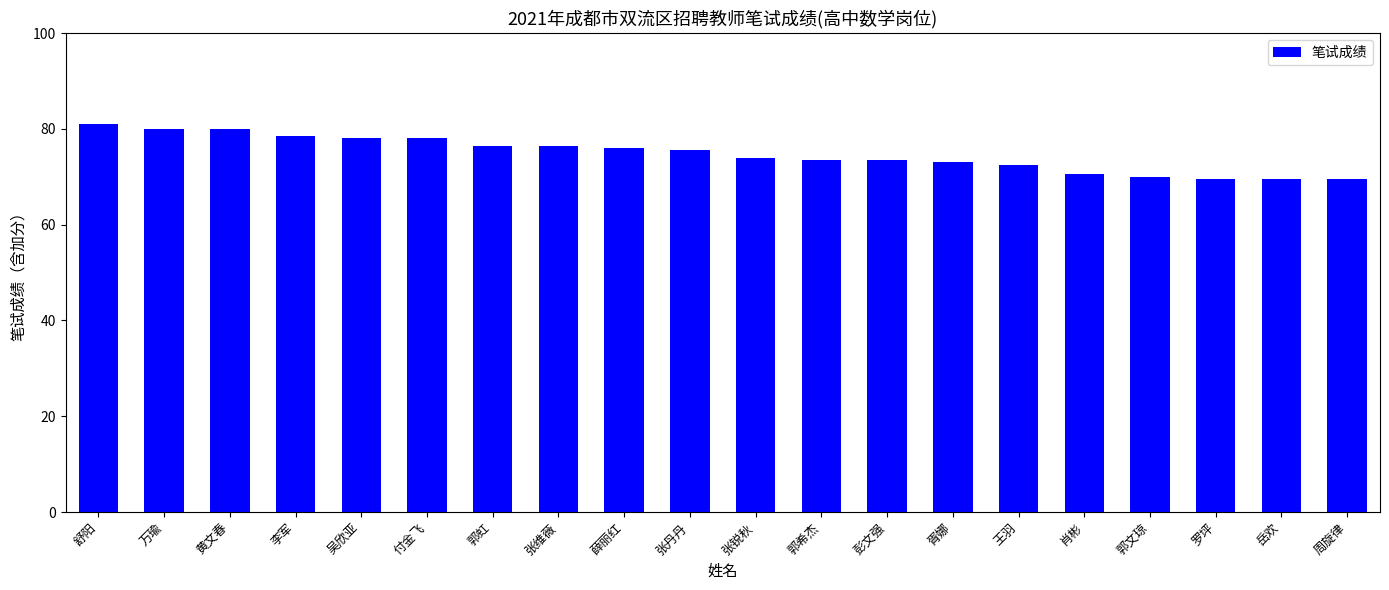

What is the minimum value shown in the chart?

69.5